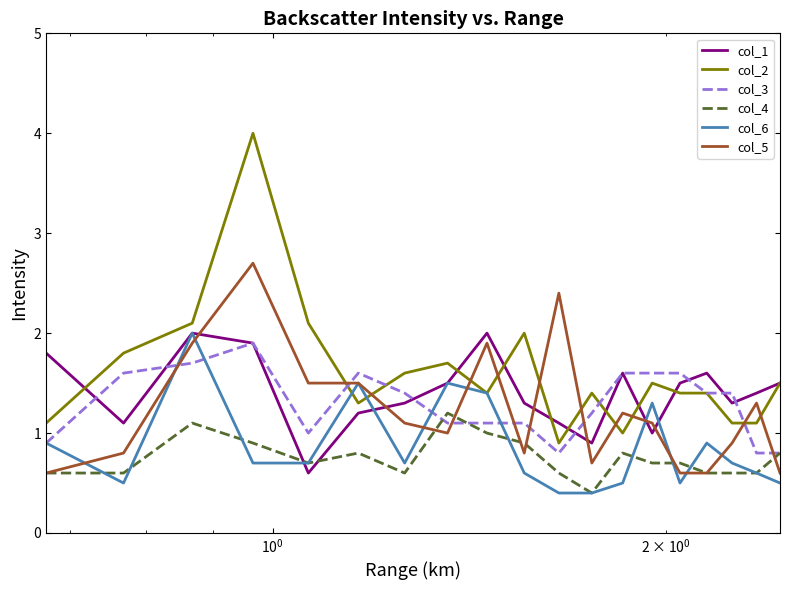

Which series ends up on top after the final intersection of col_1 and col_4?

col_1